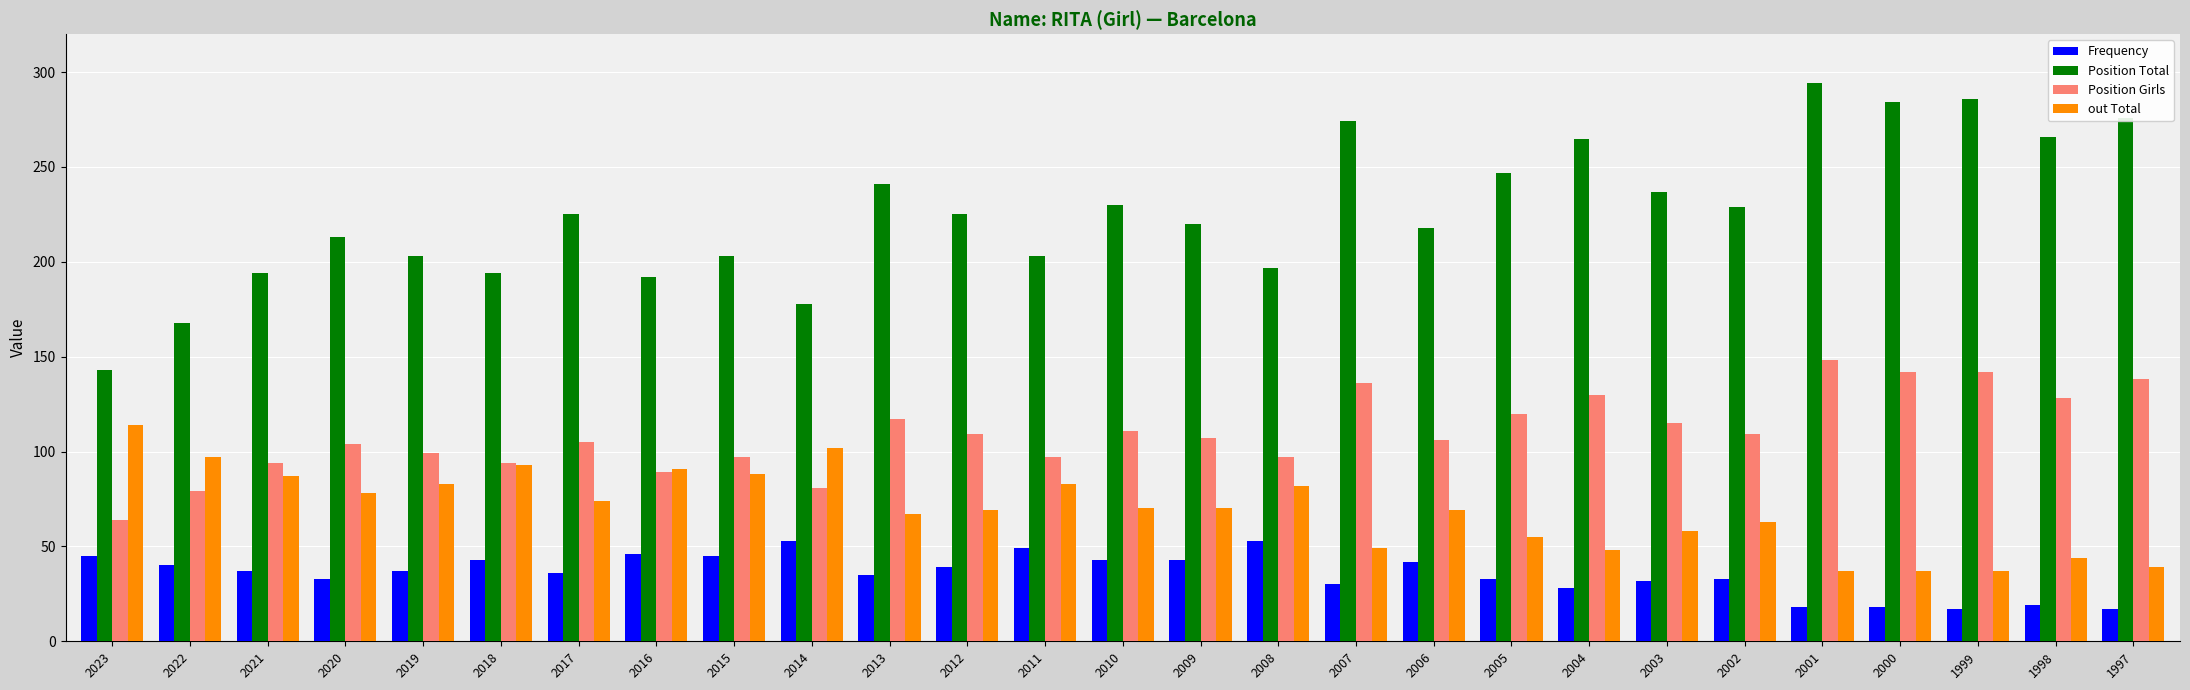

What is the sum of the Position Total values at 2012 and 2019?

428